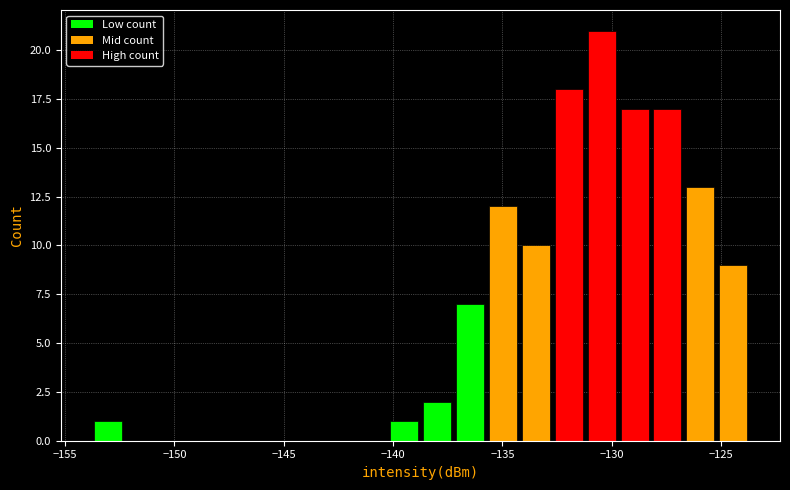

Read against the x-axis, roughly where is the centre of the tallest bar?

-130.5